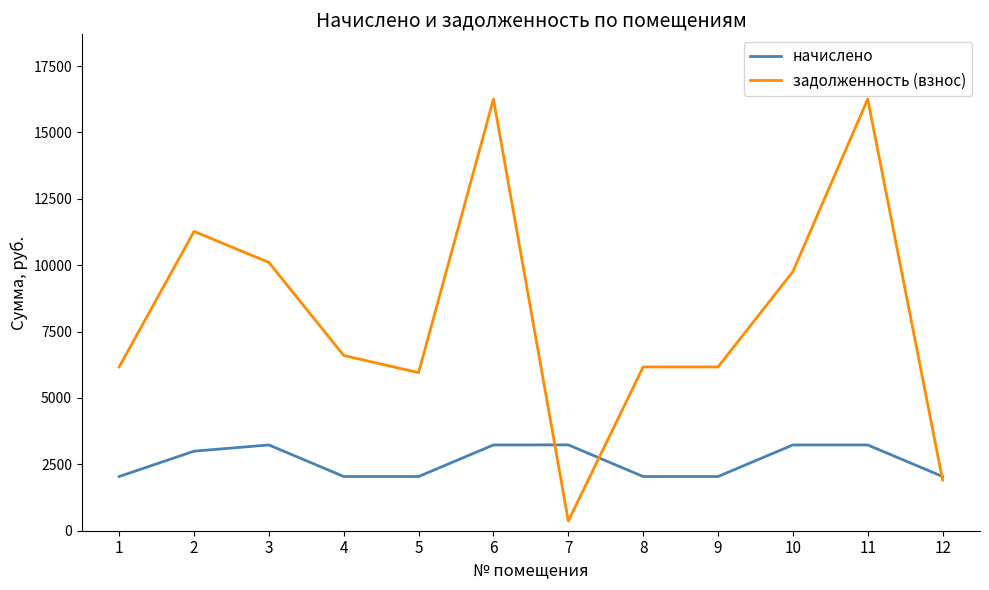

Between which two adjacent categories do задолженность (взнос) and начислено first intersect?

6 and 7